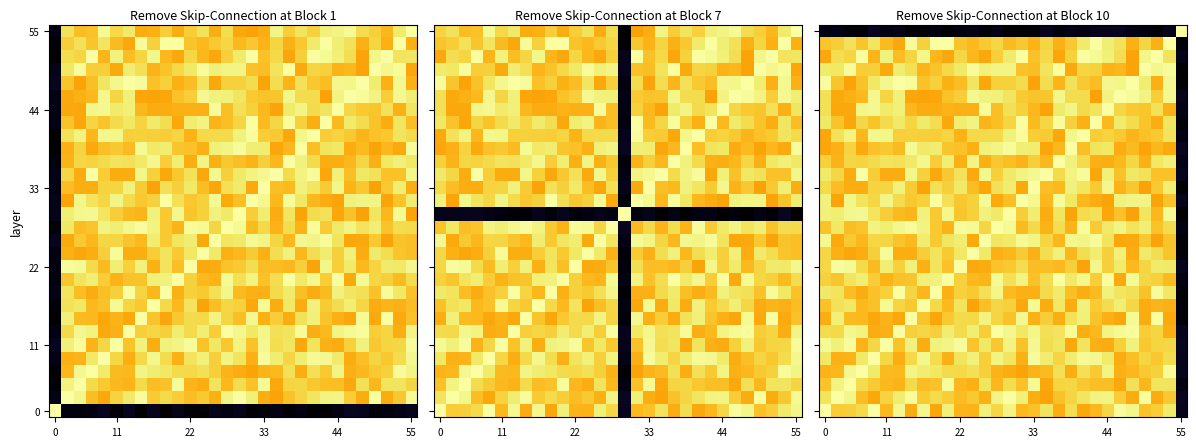

At how many categories does at least one series exceed 180829?

30